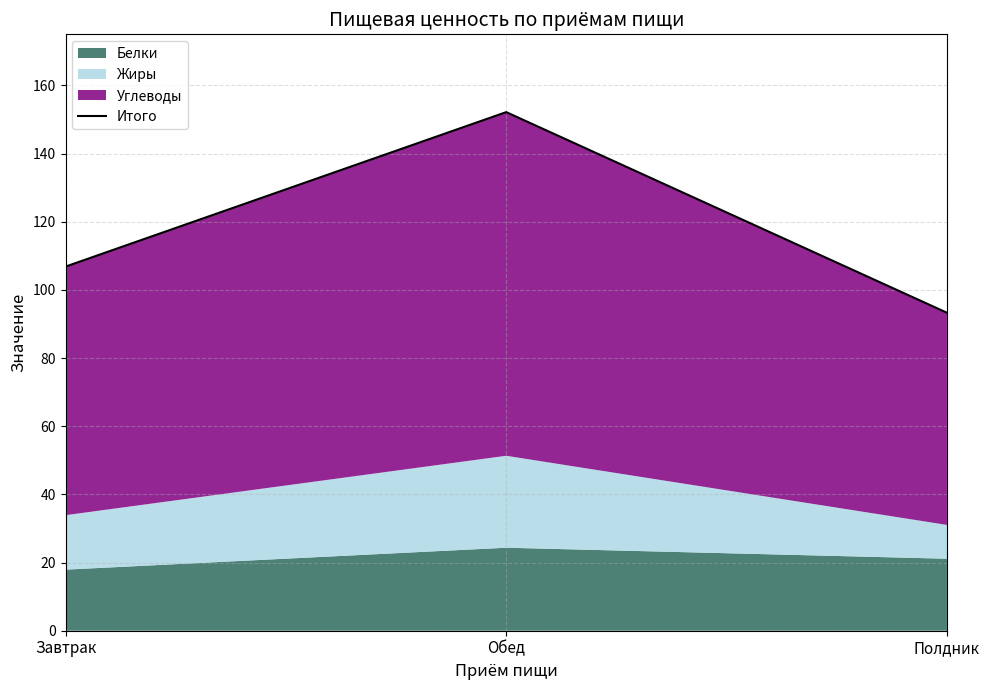

What is the average value?

117.4